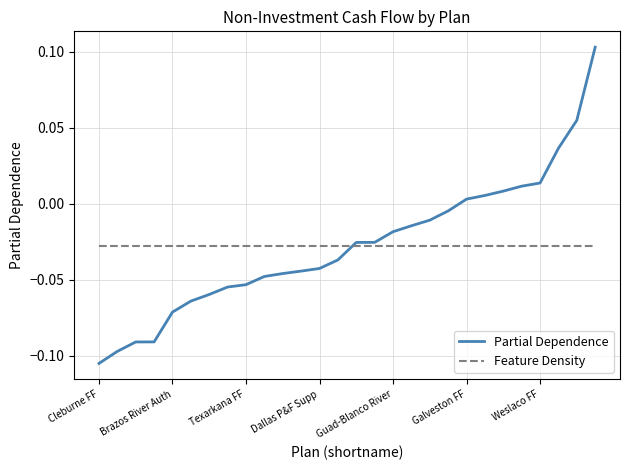

Which series has the widest spread of values?

Partial Dependence